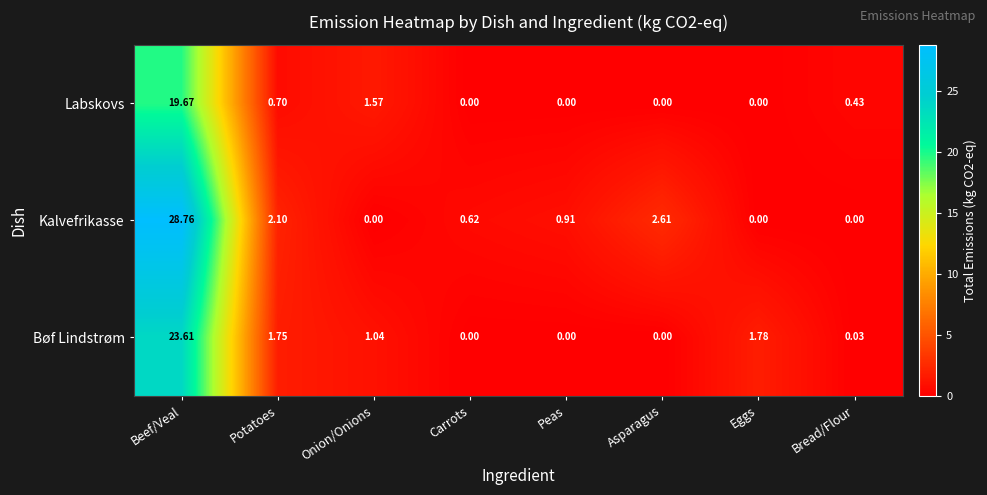

Is the value of Labskovs at Potatoes greater than the value of Bøf Lindstrøm at Onion/Onions?

No